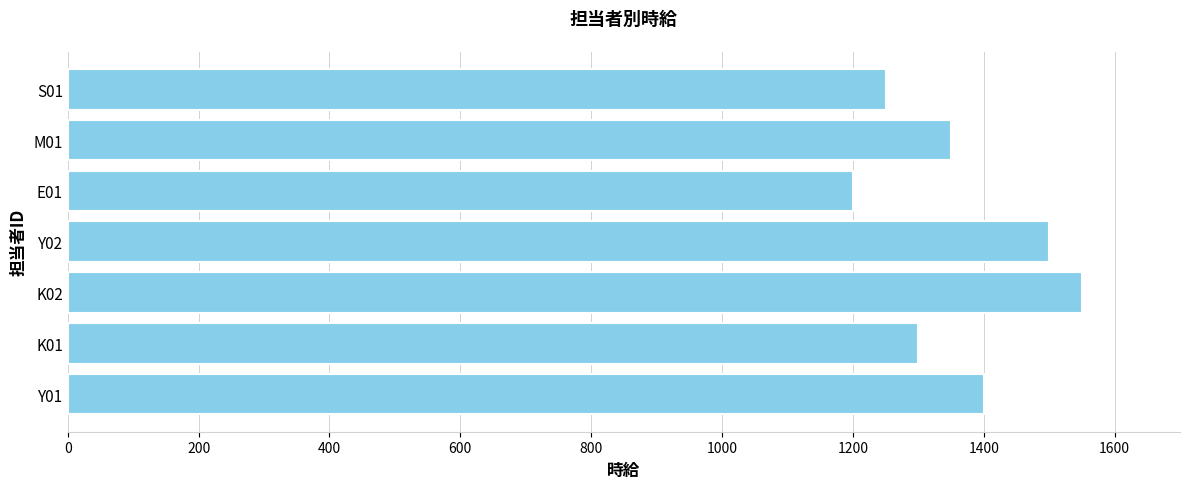

How many data points does each series have?

7